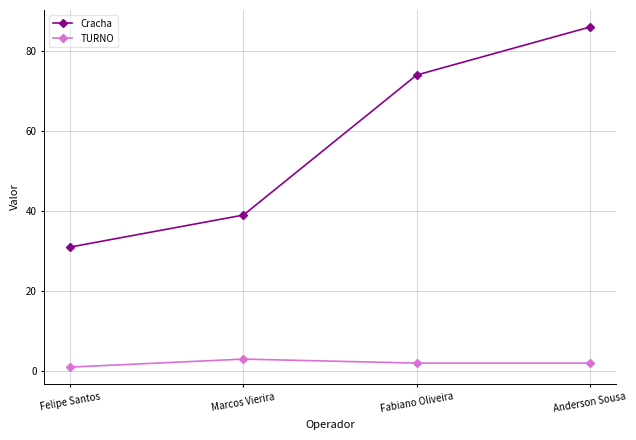

True or false: Cracha and TURNO cross at least once.

False